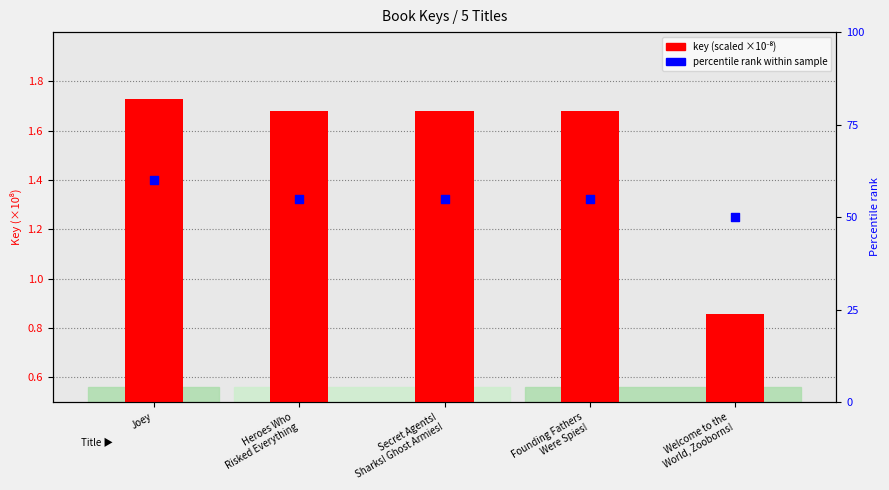

Which series contains the lowest Y value?

key (scaled ×1e-8)